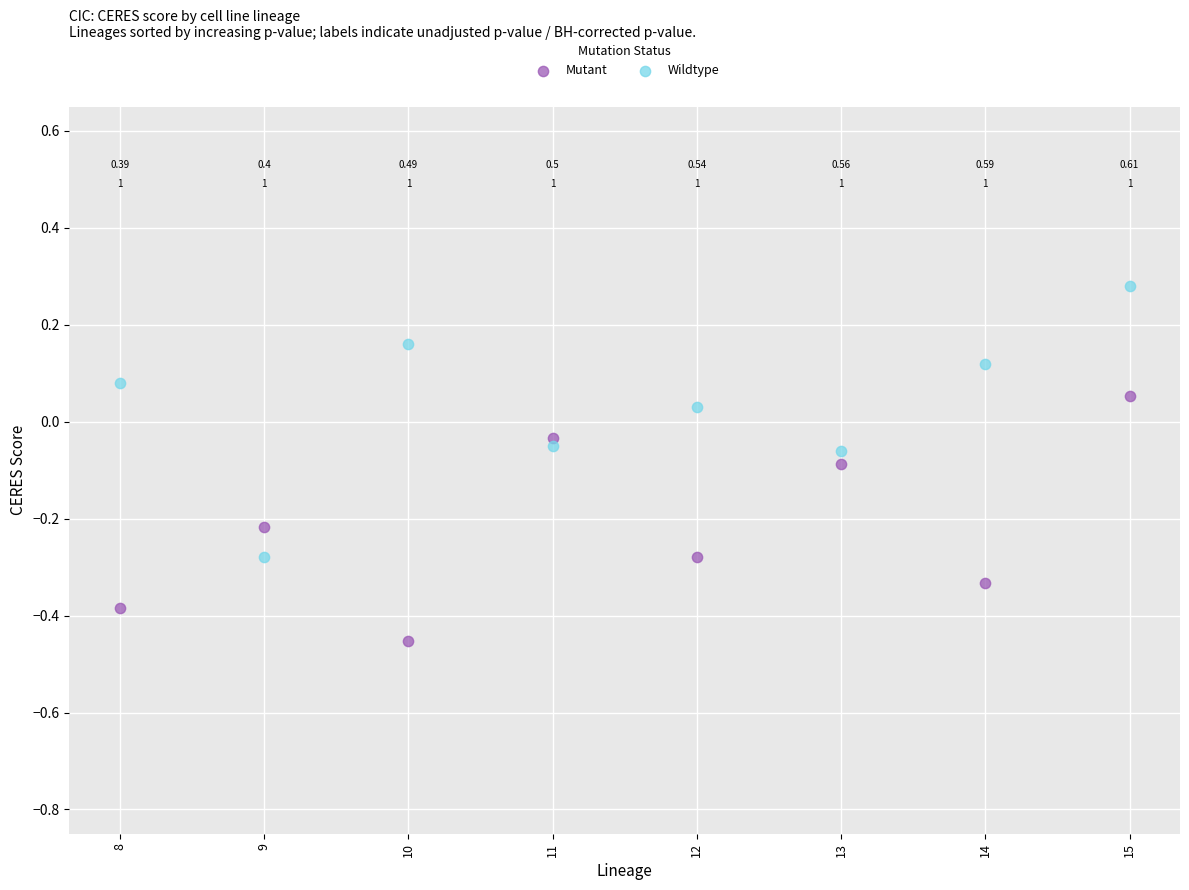

Across all data points, what is the range of Y values (max minus min)?

0.7